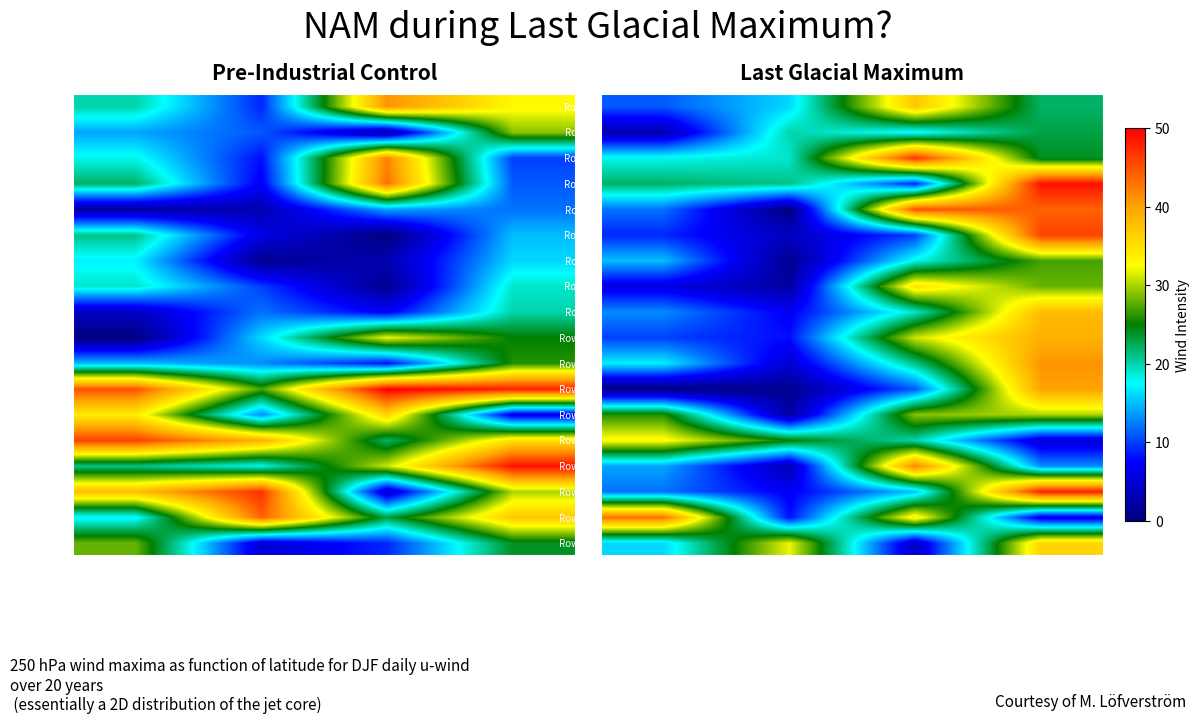

At which category is the sum across all series the highest?

C4